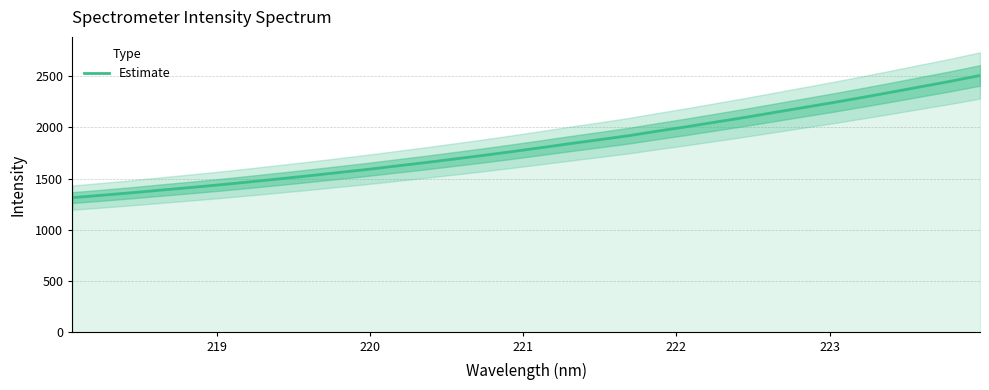

Reading left to right, extract all data points from this chart.

1315.8	1338.5	1362.3	1388.3	1413.6	1439.7	1467.9	1497.0	1526.5	1557.7	1588.7	1622.4	1655.7	1691.2	1726.7	1764.3	1803.3	1842.9	1881.1	1920.4	1965.5	2008.6	2054.5	2100.0	2148.3	2196.3	2244.2	2294.5	2346.2	2398.9	2451.3	2507.9